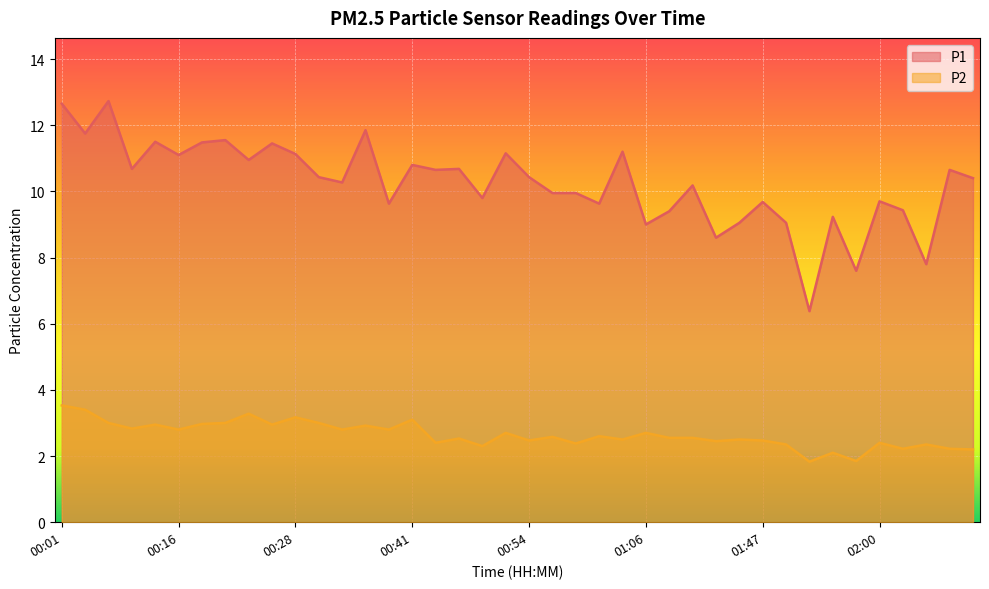

True or false: P1 and P2 cross at least once.

False